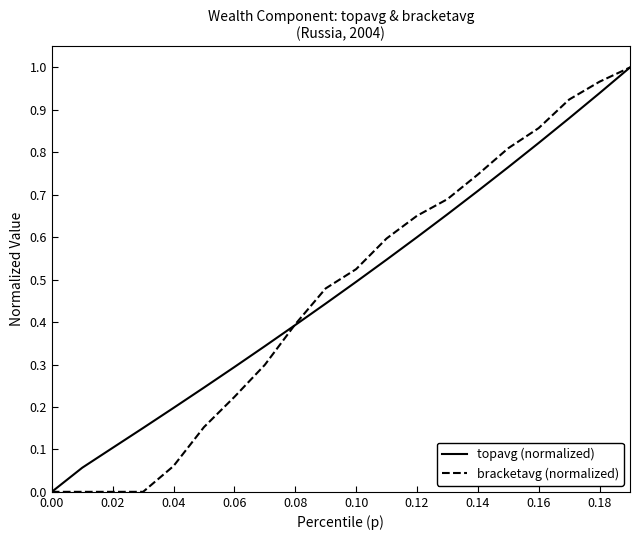

What are all the series names shown in the legend?

topavg (normalized), bracketavg (normalized)